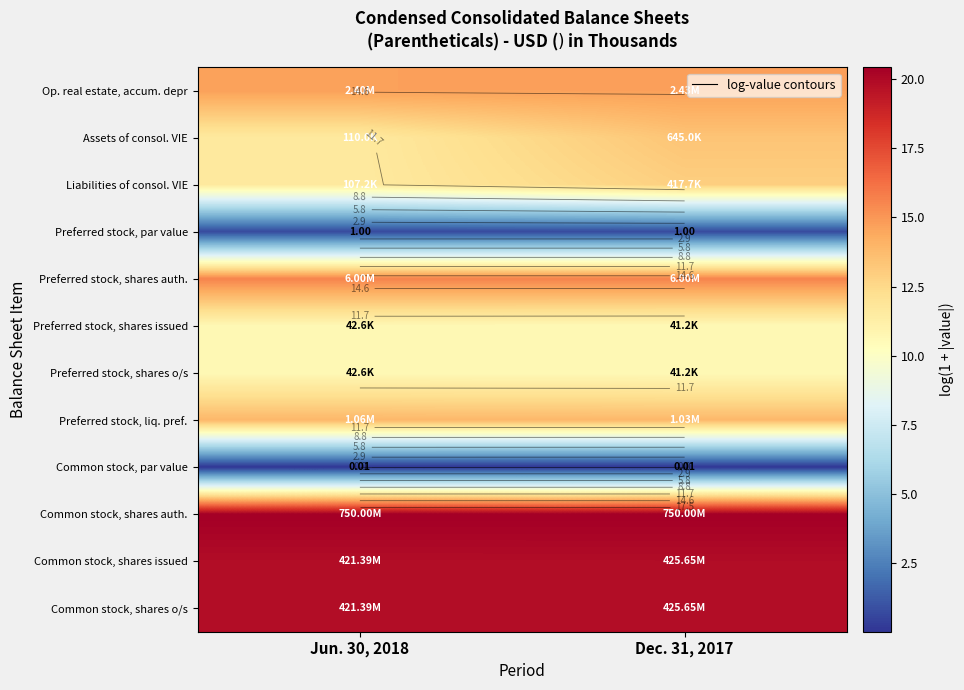

Rank the series at Jun. 30, 2018 from highest to lowest value.

Common stock, shares auth., Common stock, shares issued, Common stock, shares o/s, Preferred stock, shares auth., Op. real estate, accum. depr, Preferred stock, liq. pref., Assets of consol. VIE, Liabilities of consol. VIE, Preferred stock, shares issued, Preferred stock, shares o/s, Preferred stock, par value, Common stock, par value